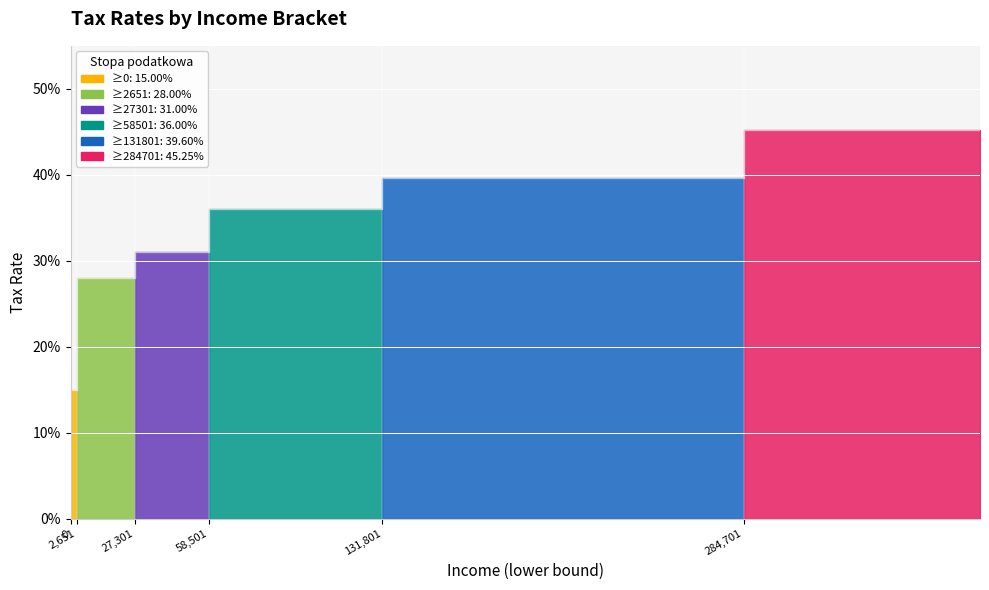

The value at 131801 is 0.4. True or false?

True